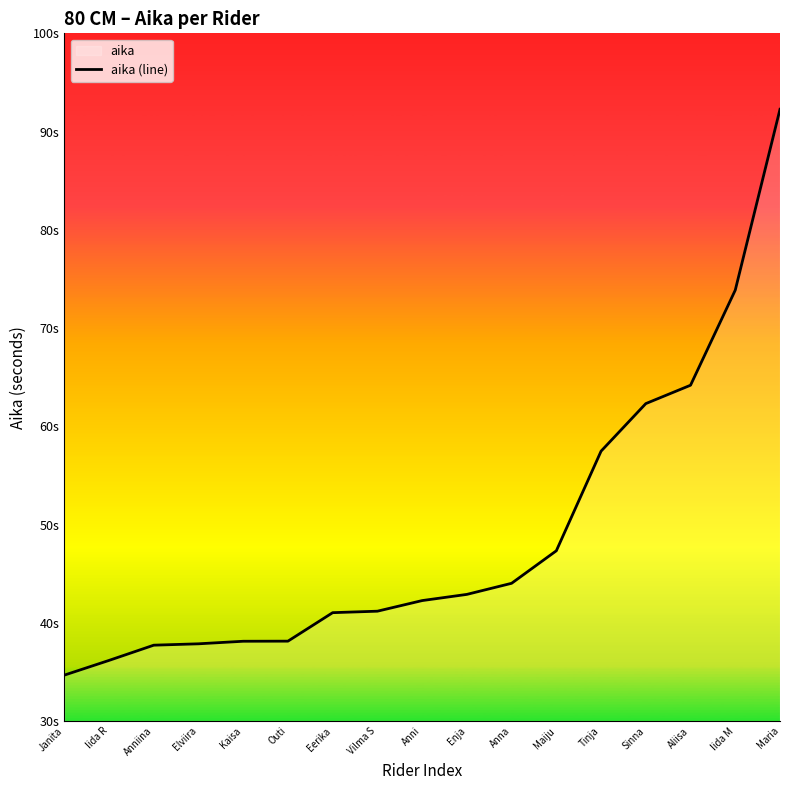

What is the value of the 6th point from the left?

38.1